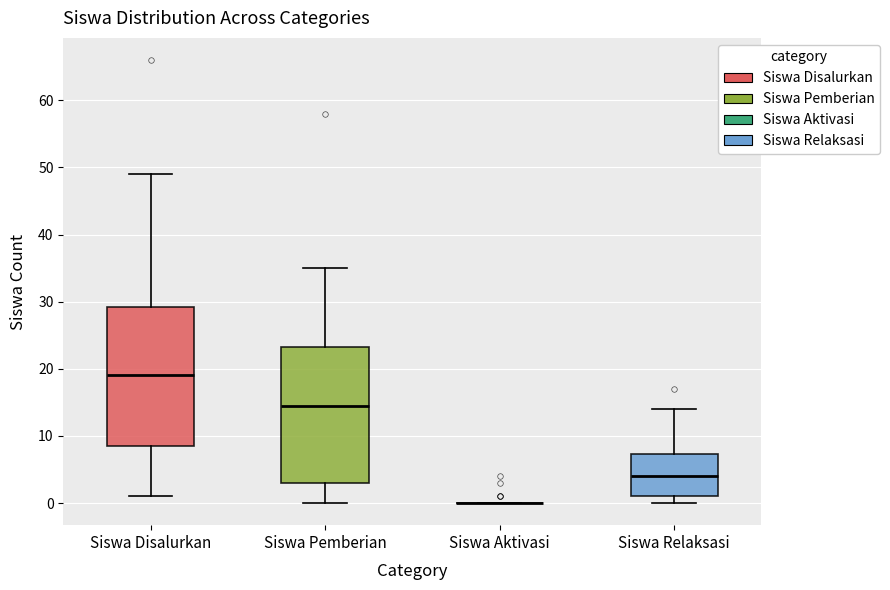

Where does the median line of the box for Siswa Relaksasi sit on the y-axis? The values are not printed on the chart, so give them approximately, as read against the axis.

4